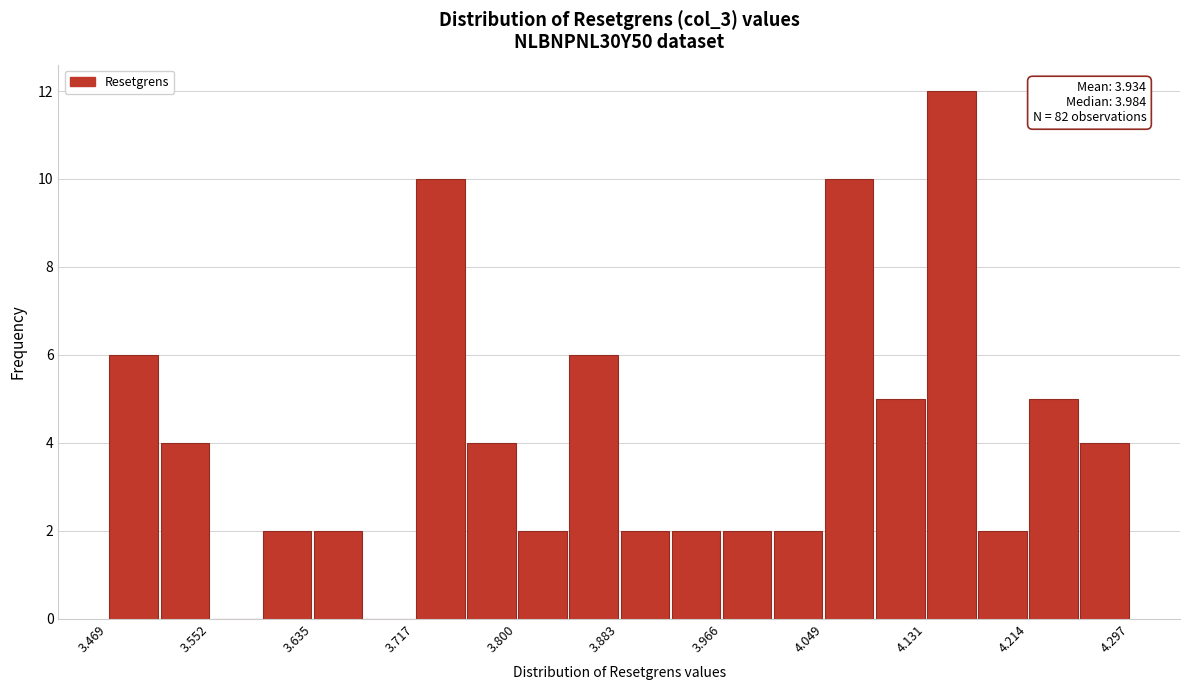

Which range on the x-axis has the tallest bar?

4.13 to 4.17